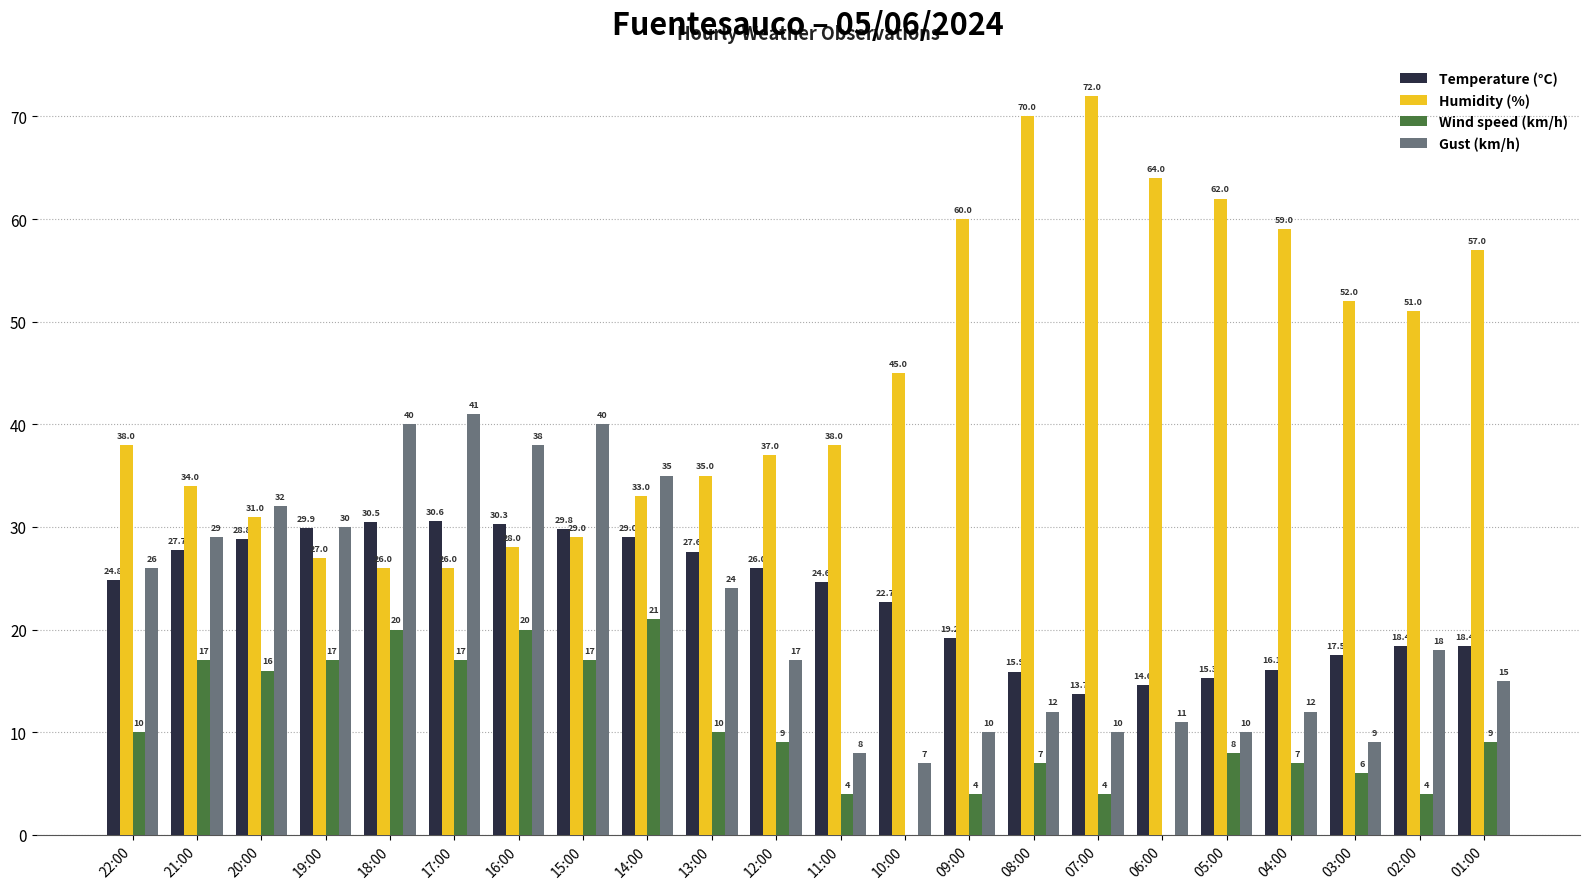

Is the value of Gust (km/h) at 13:00 greater than the value of Humidity (%) at 18:00?

No